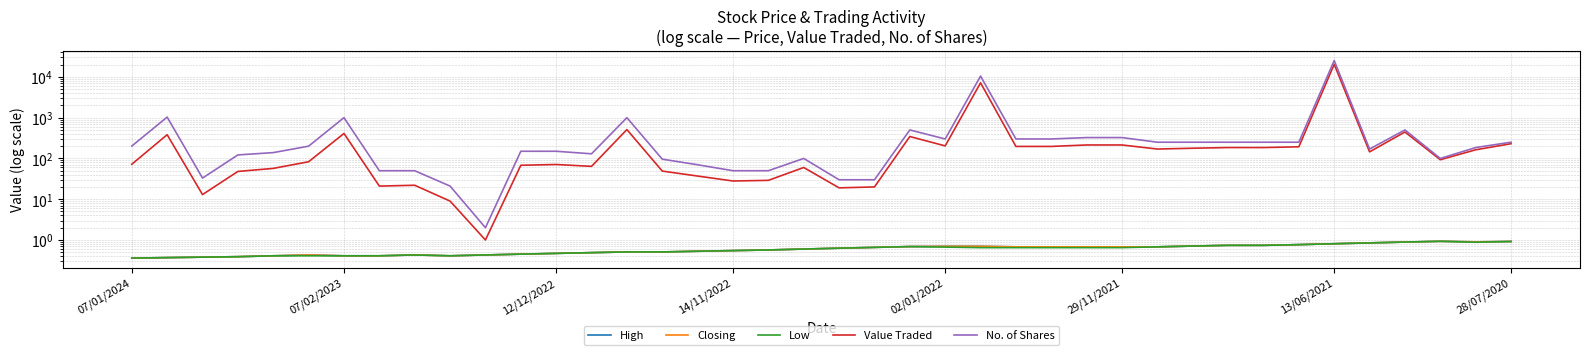

How many lines are shown in the chart?

5